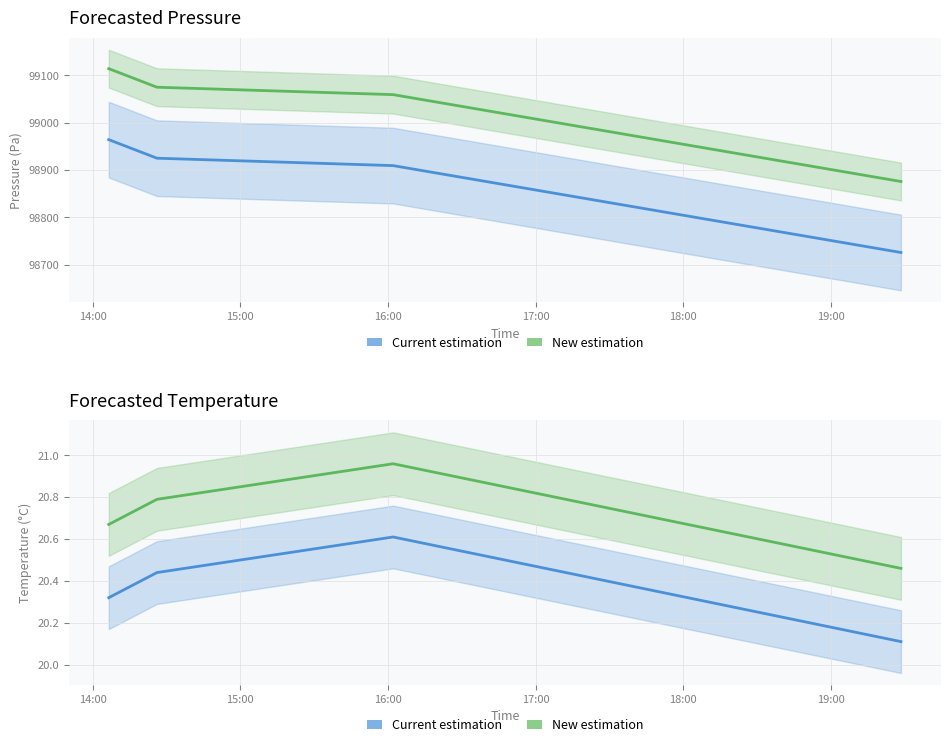

How many series are shown in this chart?

4